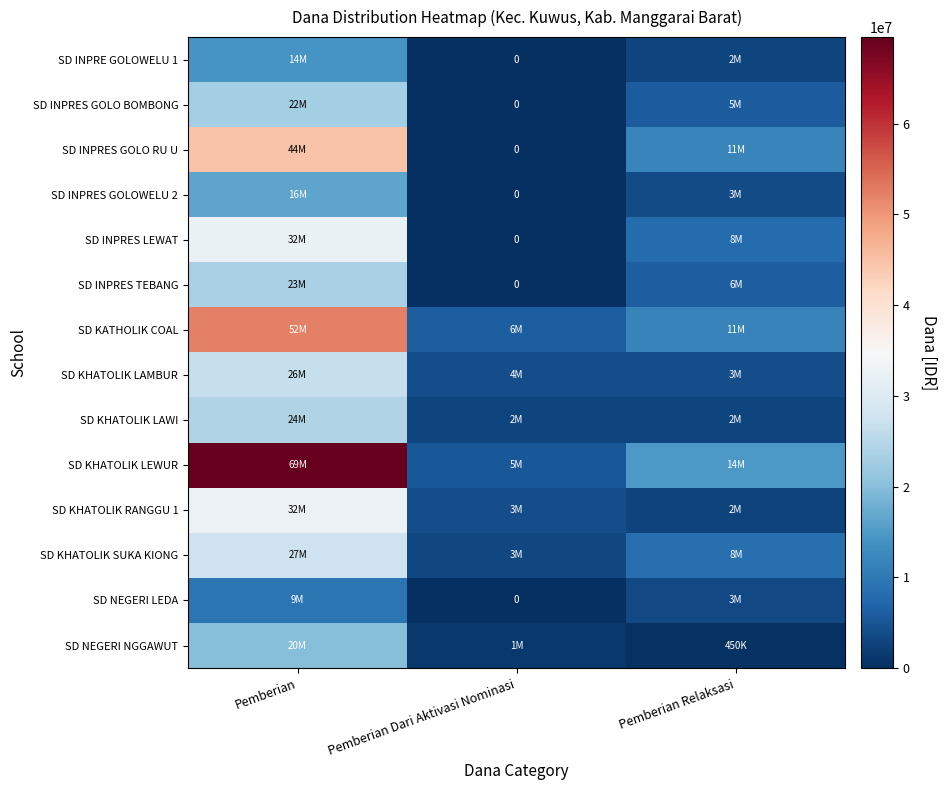

At which label does SD KATHOLIK COAL first exceed 11475000?

Pemberian